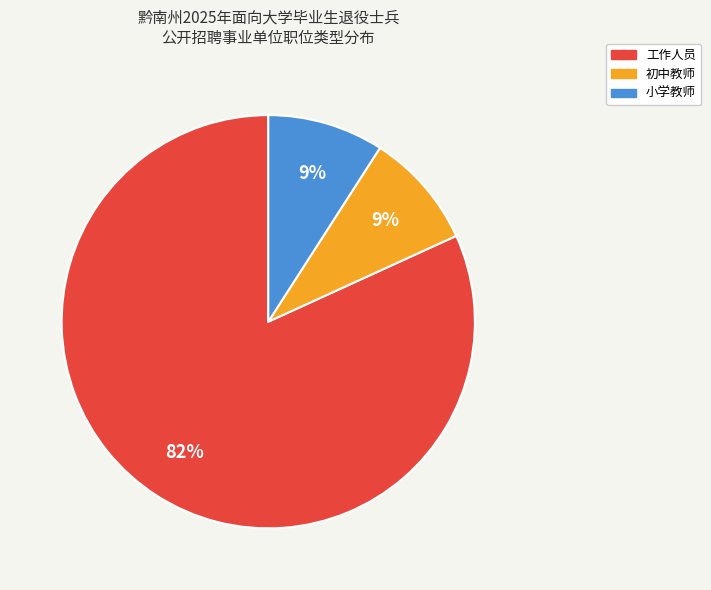

Is the sum of 小学教师 and 初中教师 greater than half?

No